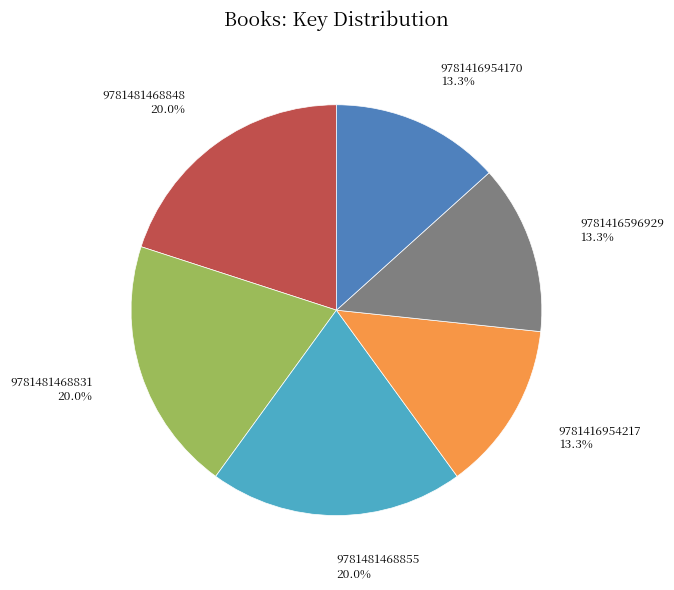

Is there a majority slice in this chart?

No